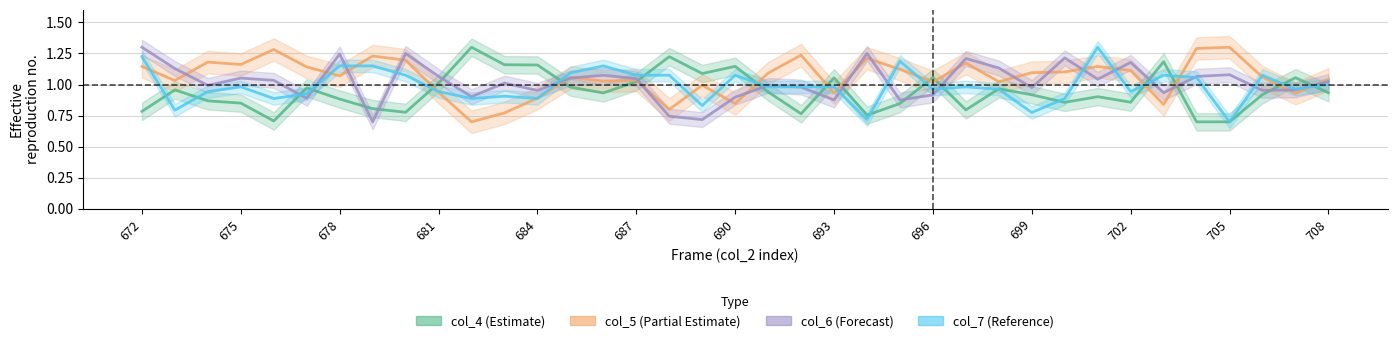

Reading left to right, extract all data points from this chart.

col_4 (Estimate): 0.8	1.0	0.9	0.9	0.7	1.0	0.9	0.8	0.8	1.0	1.3	1.2	1.2	1.0	0.9	1.0	1.2	1.1	1.1	0.9	0.8	1.1	0.8	0.8	1.1	0.8	1.0	0.9	0.9	0.9	0.9	1.2	0.7	0.7	0.9	1.1	0.9
col_5 (Partial Estimate): 1.1	1.0	1.2	1.2	1.3	1.1	1.1	1.2	1.2	0.9	0.7	0.8	0.9	1.1	1.0	1.0	0.8	1.0	0.8	1.1	1.2	0.9	1.2	1.1	1.0	1.2	1.0	1.1	1.1	1.1	1.1	0.8	1.3	1.3	1.1	0.9	1.0
col_6 (Forecast): 1.3	1.1	1.0	1.1	1.0	0.9	1.2	0.7	1.3	1.1	0.9	1.0	1.0	1.1	1.1	1.0	0.7	0.7	0.9	1.0	1.0	0.9	1.3	0.9	0.9	1.2	1.1	1.0	1.2	1.0	1.2	0.9	1.1	1.1	1.0	1.0	1.0
col_7 (Reference): 1.2	0.8	0.9	1.0	0.9	0.9	1.1	1.1	1.1	0.9	0.9	0.9	0.9	1.1	1.1	1.1	1.1	0.8	1.1	1.0	1.0	1.0	0.7	1.2	1.0	1.0	1.0	0.8	0.9	1.3	0.9	1.1	1.1	0.7	1.1	1.0	1.0